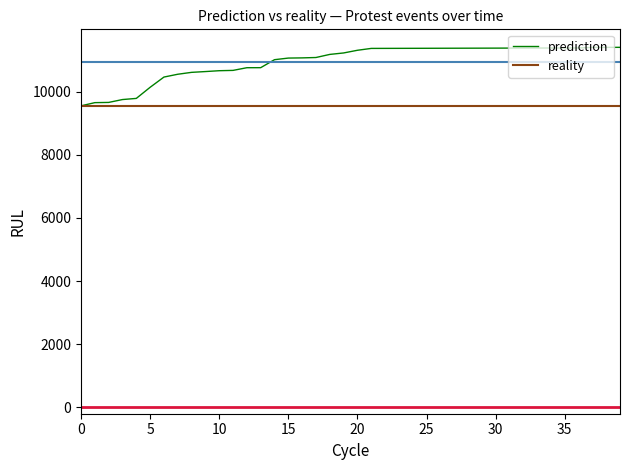

What are all the series names shown in the legend?

prediction, reality